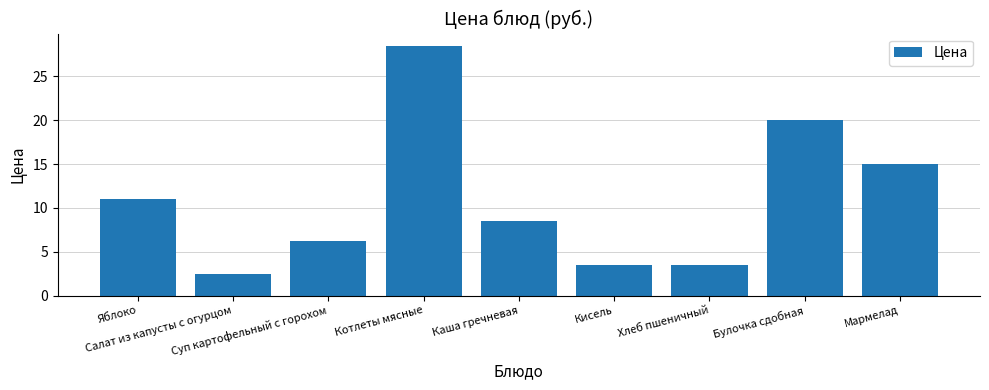

What is the maximum value shown in the chart?

28.5